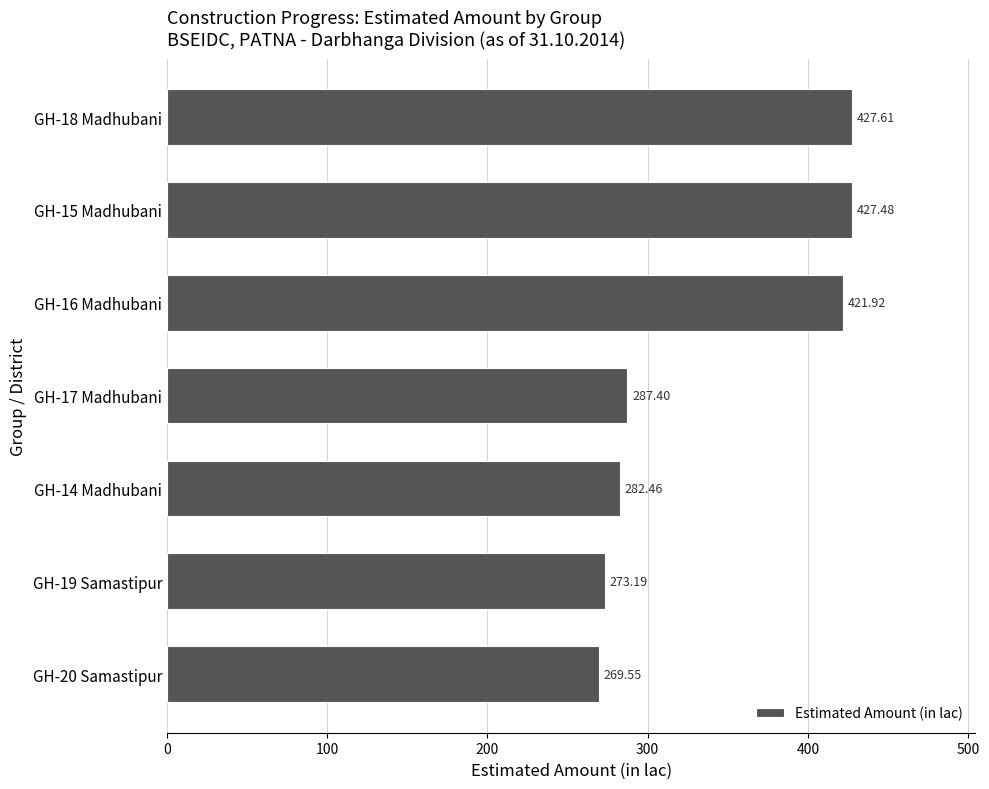

What is the average value?

341.4